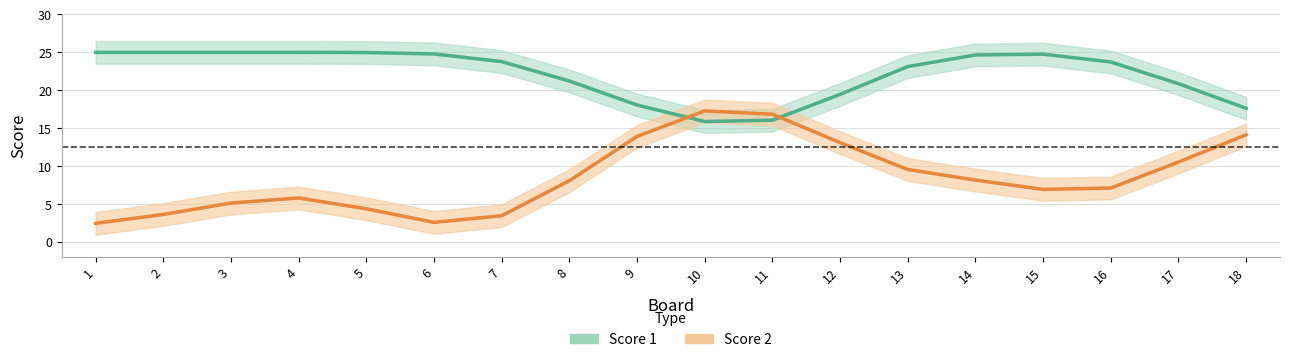

Between 11 and 8, which is larger?

8